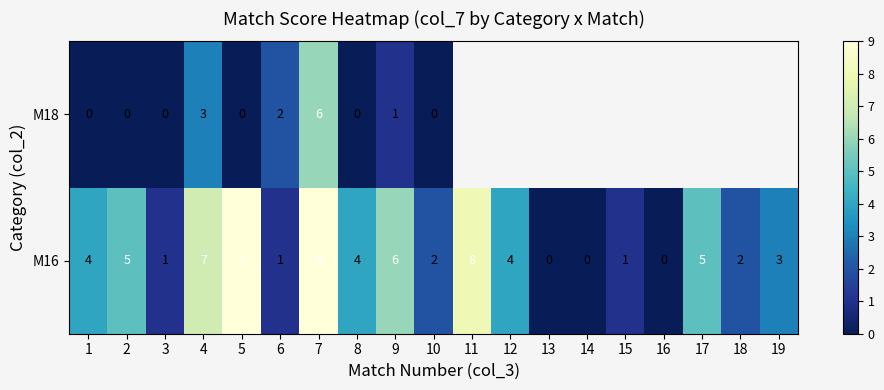

What is the highest value of the M16 series?

9